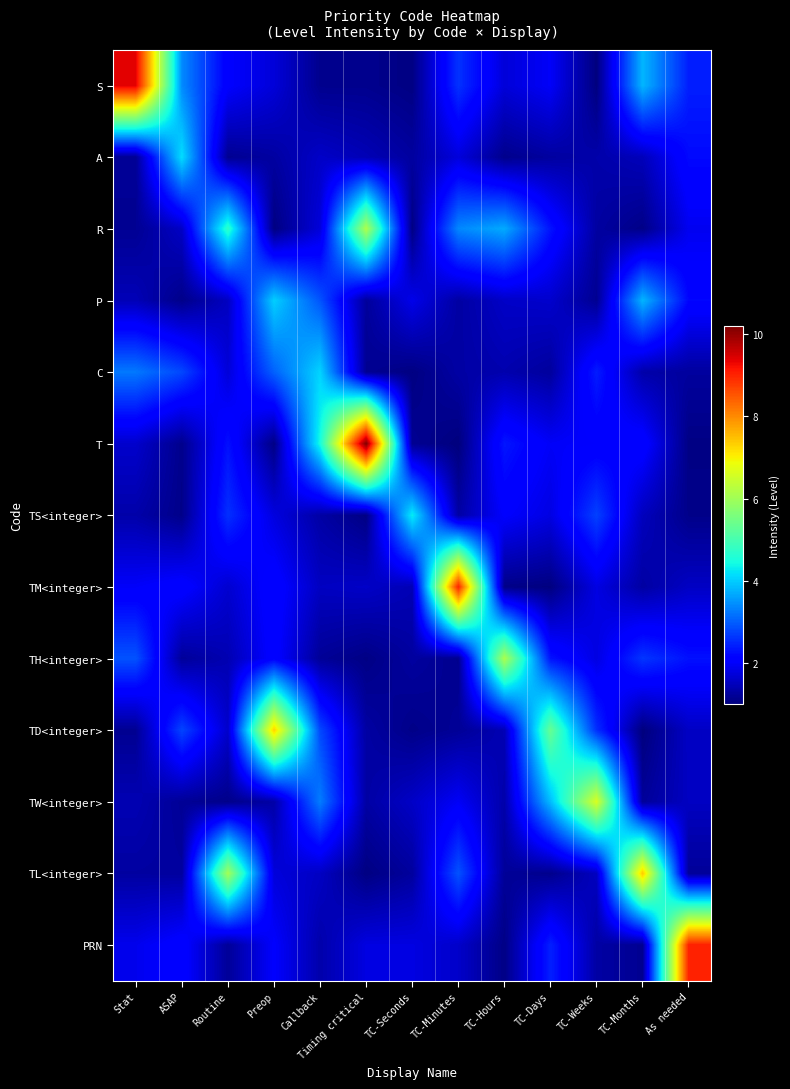

Reading left to right, transcribe all the data shown in this chart.

S: Stat=9.4	ASAP=3.4	Routine=2.1	Preop=1.7	Callback=1.1	Timing critical=1.1	TC-Seconds=1.0	TC-Minutes=2.6	TC-Hours=1.7	TC-Days=2.0	TC-Weeks=1.0	TC-Months=3.8	As needed=2.4
A: Stat=1.2	ASAP=4.2	Routine=1.2	Preop=1.3	Callback=1.6	Timing critical=1.5	TC-Seconds=1.3	TC-Minutes=1.8	TC-Hours=1.1	TC-Days=1.3	TC-Weeks=1.4	TC-Months=1.5	As needed=2.2
R: Stat=1.2	ASAP=1.6	Routine=4.7	Preop=1.0	Callback=1.7	Timing critical=6.1	TC-Seconds=1.1	TC-Minutes=3.4	TC-Hours=3.7	TC-Days=2.3	TC-Weeks=1.3	TC-Months=1.1	As needed=1.9
P: Stat=1.5	ASAP=1.1	Routine=1.5	Preop=4.0	Callback=2.9	Timing critical=1.2	TC-Seconds=1.9	TC-Minutes=1.3	TC-Hours=1.6	TC-Days=1.6	TC-Weeks=1.2	TC-Months=3.8	As needed=2.2
C: Stat=3.2	ASAP=2.8	Routine=1.7	Preop=3.0	Callback=4.1	Timing critical=1.2	TC-Seconds=1.0	TC-Minutes=1.3	TC-Hours=1.4	TC-Days=1.3	TC-Weeks=2.4	TC-Months=1.4	As needed=1.3
T: Stat=1.6	ASAP=1.1	Routine=2.3	Preop=1.1	Callback=4.5	Timing critical=10.2	TC-Seconds=1.2	TC-Minutes=1.0	TC-Hours=2.4	TC-Days=2.0	TC-Weeks=2.0	TC-Months=2.2	As needed=1.1
TS<integer>: Stat=1.4	ASAP=1.1	Routine=2.6	Preop=1.8	Callback=1.3	Timing critical=1.1	TC-Seconds=4.3	TC-Minutes=1.3	TC-Hours=2.0	TC-Days=1.8	TC-Weeks=2.7	TC-Months=1.5	As needed=1.1
TM<integer>: Stat=2.0	ASAP=2.1	Routine=1.7	Preop=2.2	Callback=1.5	Timing critical=1.6	TC-Seconds=1.4	TC-Minutes=9.0	TC-Hours=1.1	TC-Days=1.0	TC-Weeks=1.8	TC-Months=1.3	As needed=1.6
TH<integer>: Stat=2.9	ASAP=1.2	Routine=1.4	Preop=2.1	Callback=1.2	Timing critical=1.1	TC-Seconds=1.3	TC-Minutes=1.1	TC-Hours=6.1	TC-Days=2.3	TC-Weeks=1.8	TC-Months=2.6	As needed=2.3
TD<integer>: Stat=1.2	ASAP=2.8	Routine=1.6	Preop=7.3	Callback=2.8	Timing critical=1.3	TC-Seconds=1.1	TC-Minutes=1.2	TC-Hours=1.4	TC-Days=5.4	TC-Weeks=2.6	TC-Months=1.0	As needed=1.6
TW<integer>: Stat=1.4	ASAP=1.2	Routine=1.1	Preop=1.3	Callback=3.3	Timing critical=1.3	TC-Seconds=1.6	TC-Minutes=2.0	TC-Hours=1.4	TC-Days=3.9	TC-Weeks=6.6	TC-Months=1.2	As needed=1.6
TL<integer>: Stat=1.3	ASAP=1.3	Routine=6.0	Preop=1.8	Callback=1.6	Timing critical=1.0	TC-Seconds=1.3	TC-Minutes=2.9	TC-Hours=1.2	TC-Days=1.1	TC-Weeks=1.5	TC-Months=7.4	As needed=1.2
PRN: Stat=1.9	ASAP=2.1	Routine=1.2	Preop=2.0	Callback=1.4	Timing critical=1.8	TC-Seconds=1.8	TC-Minutes=1.6	TC-Hours=1.1	TC-Days=2.4	TC-Weeks=1.3	TC-Months=1.2	As needed=9.0